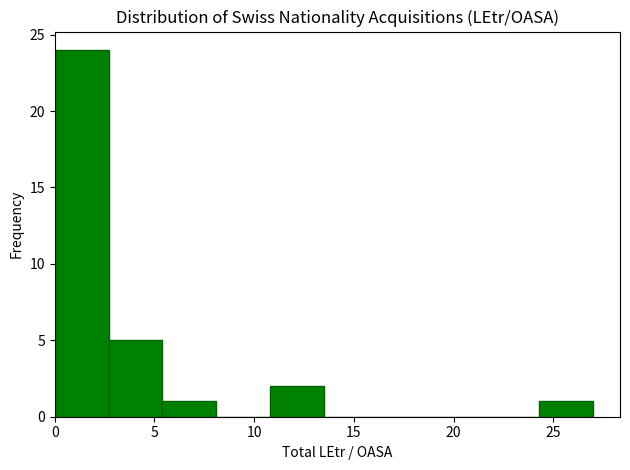

Reading left to right, list every bar in this chart as the range it spans on the x-axis followed by its height. Neither the bar edges nor the heights are printed on the chart, so give them approximately, as read against the axes.

0.0 to 2.7: 24
2.7 to 5.4: 5
5.4 to 8.1: 1
8.1 to 10.8: 0
10.8 to 13.5: 2
13.5 to 16.2: 0
16.2 to 18.9: 0
18.9 to 21.6: 0
21.6 to 24.3: 0
24.3 to 27.0: 1